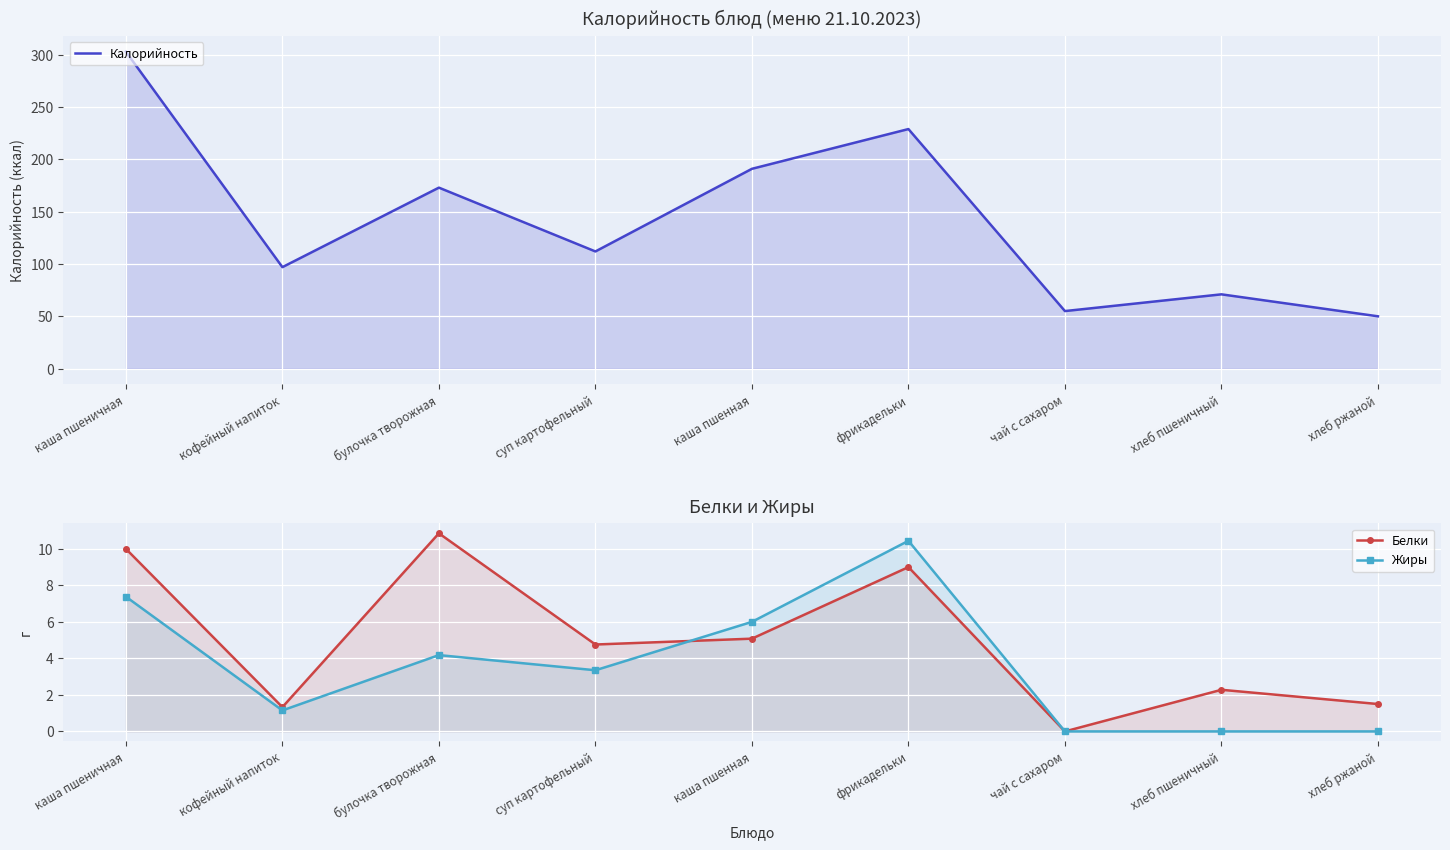

How many data points in Калорийность are less than 112?

4